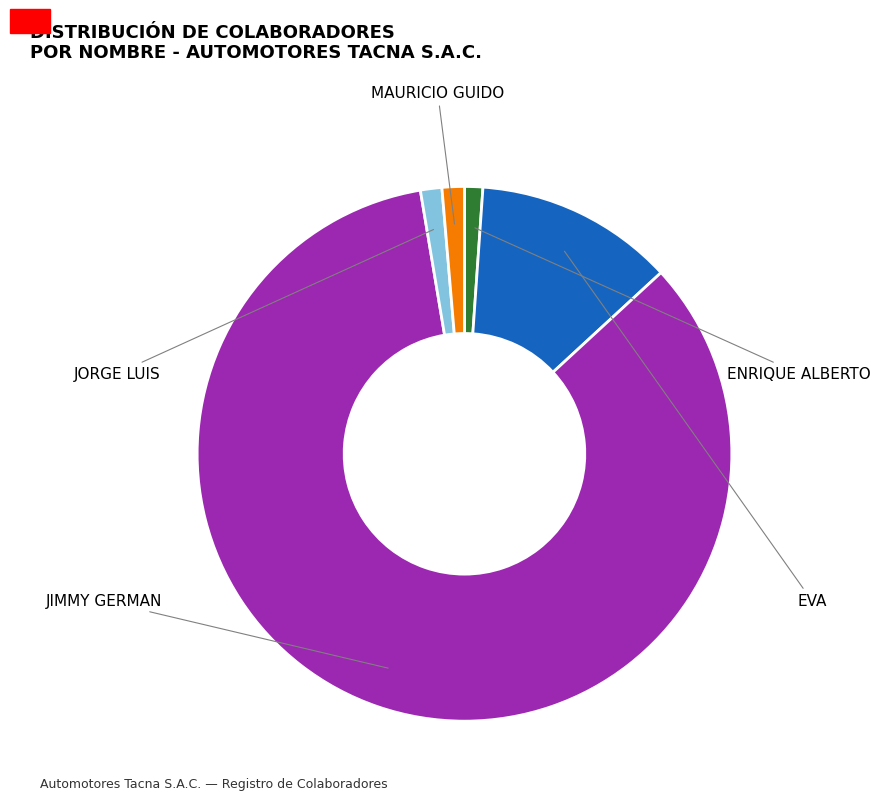

The MAURICIO GUIDO slice represents 1% of the pie. True or false?

True